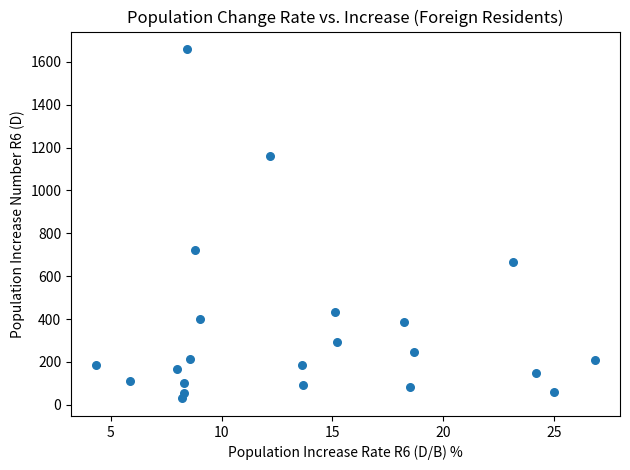

What is the range of Y values (max minus min)?

1631